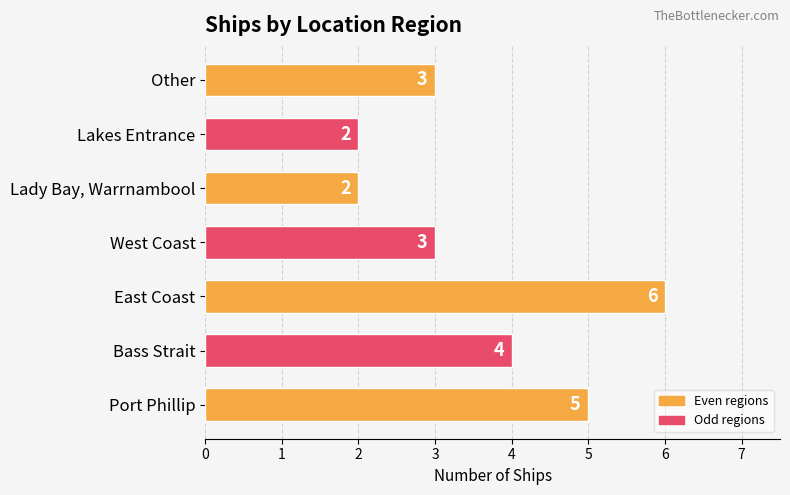

Reading bottom to top, what are all the values shown in this chart?

5	4	6	3	2	2	3